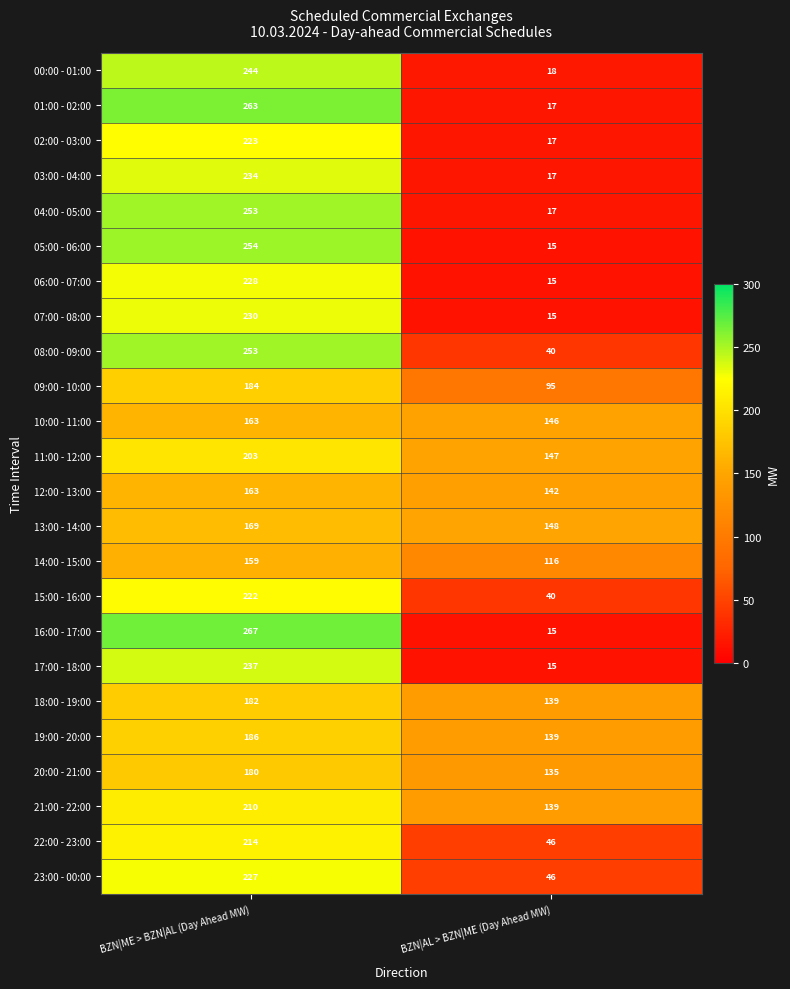

What is the difference between the highest and lowest values at BZN|ME > BZN|AL (Day Ahead MW)?

108